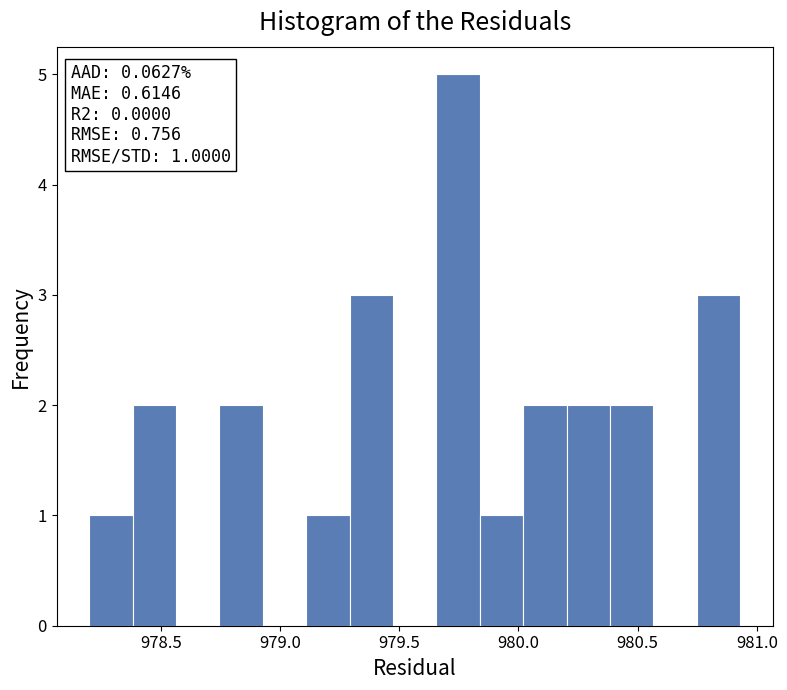

Around what value on the x-axis is the tallest bar? Give the approximate position of its centre, as read against the axis.

979.75